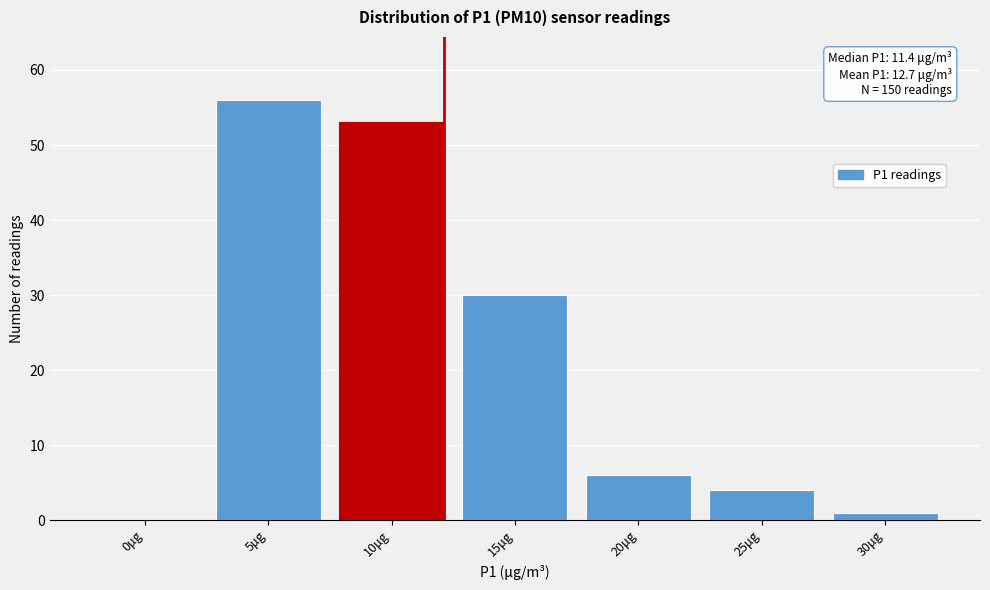

Reading right to left, transcribe all the data shown in this chart.

30μg=1	25μg=4	20μg=6	15μg=30	10μg=53	5μg=56	0μg=0